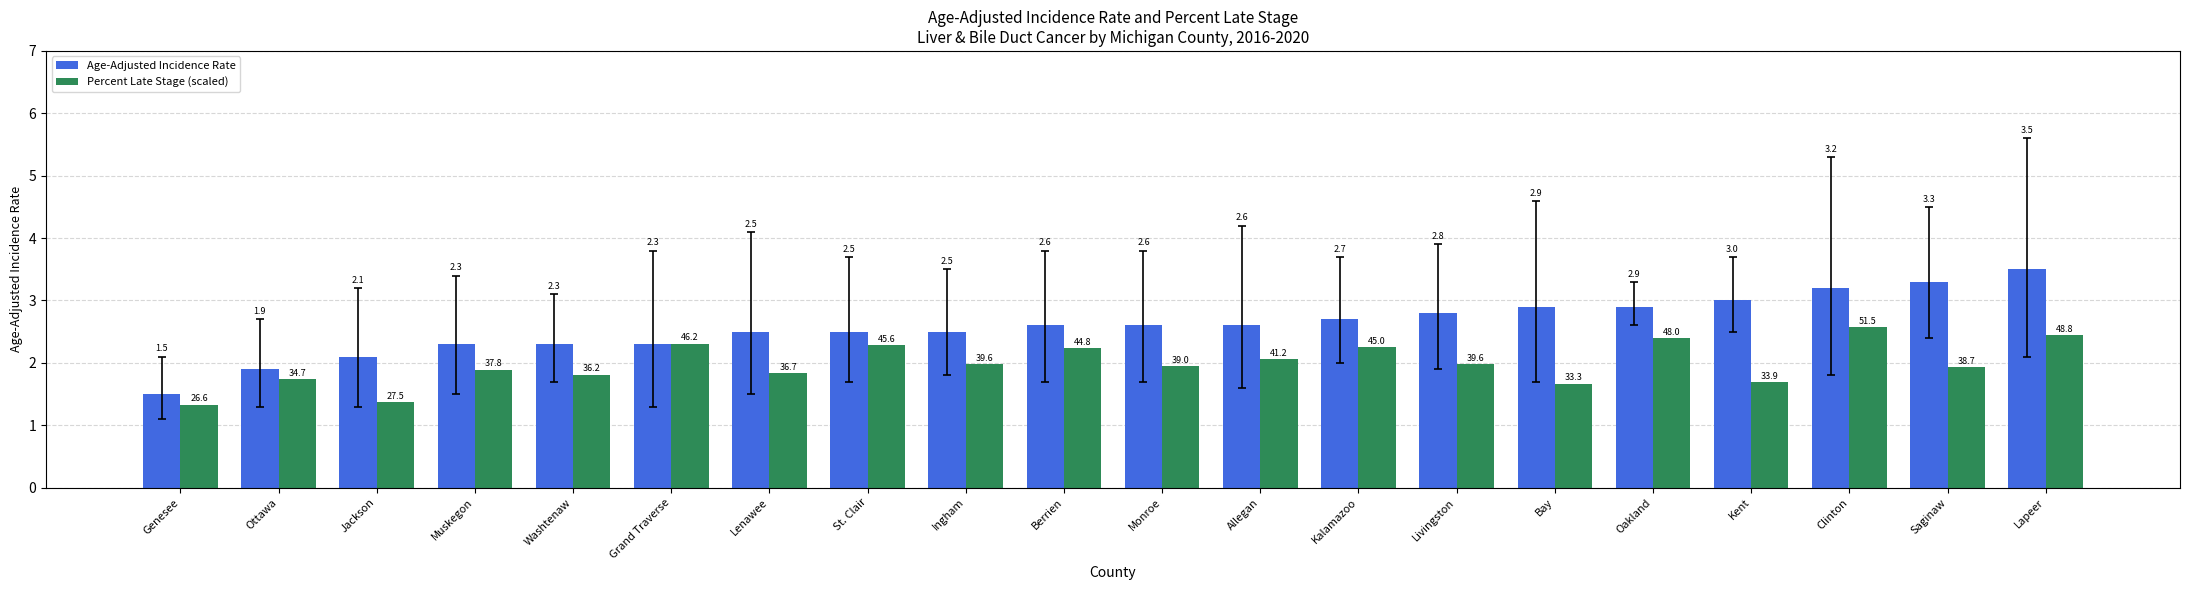

The Age-Adjusted Incidence Rate series shows 1.9 at Ottawa. True or false?

True